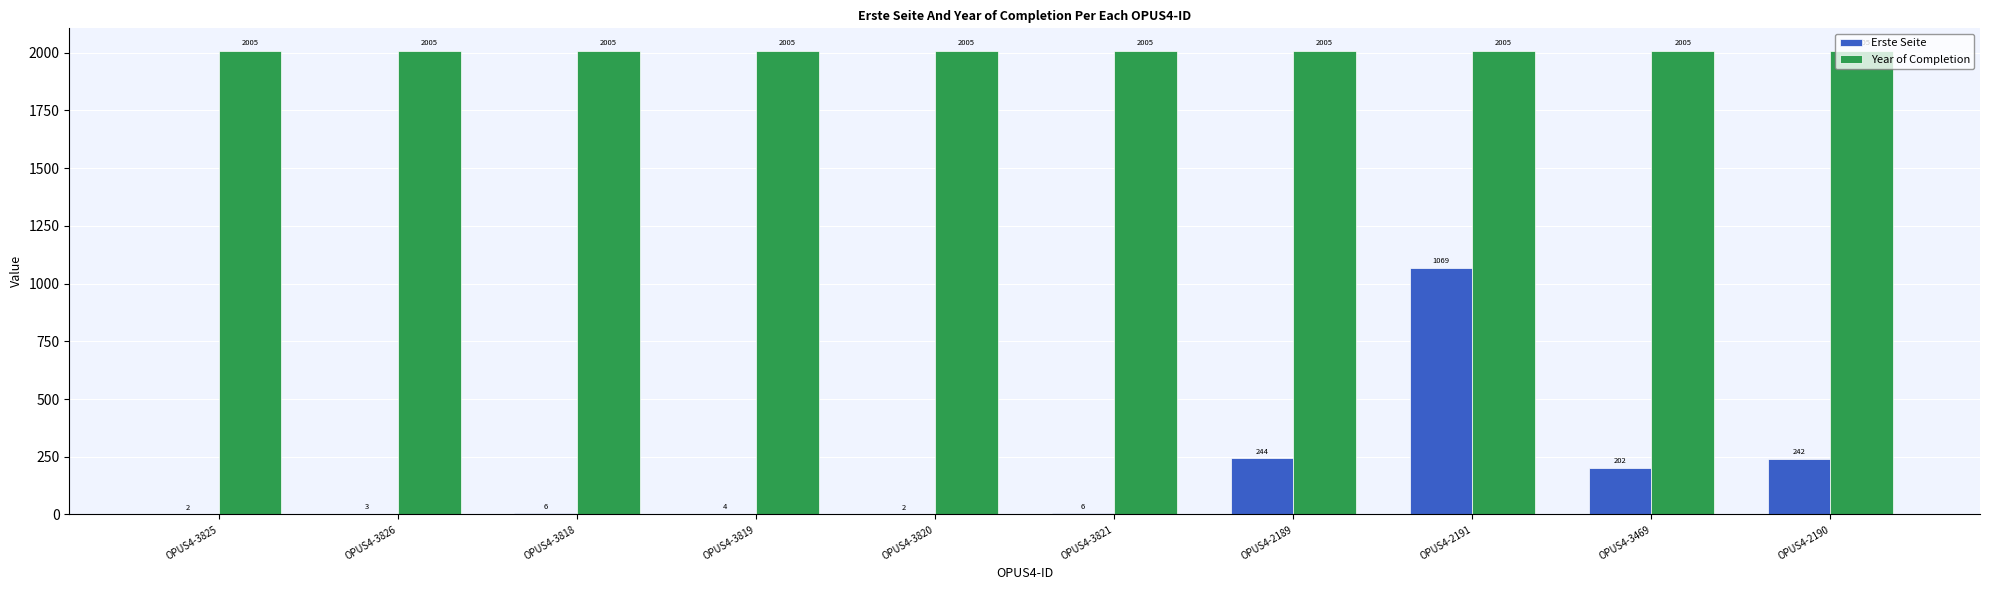

What is the maximum value shown in the chart?

2005